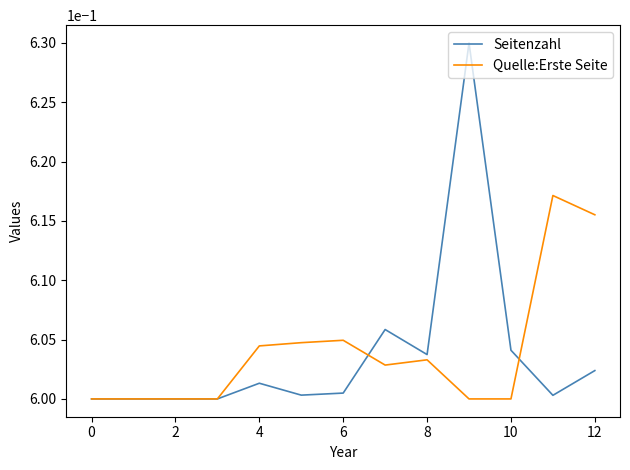

Rank the series by their maximum value, from highest to lowest.

Seitenzahl, Quelle:Erste Seite